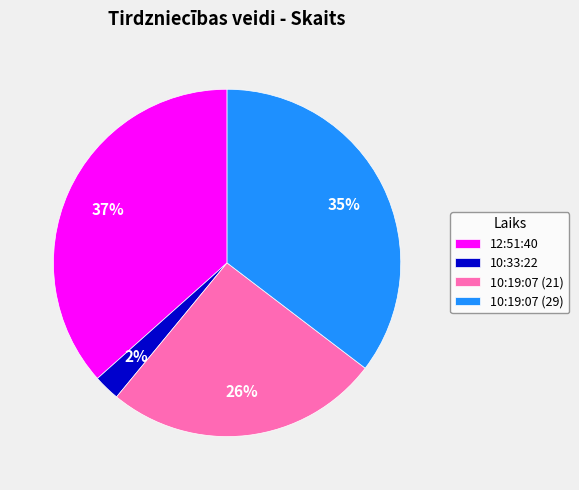

Which has a higher value, 12:51:40 or 10:33:22?

12:51:40